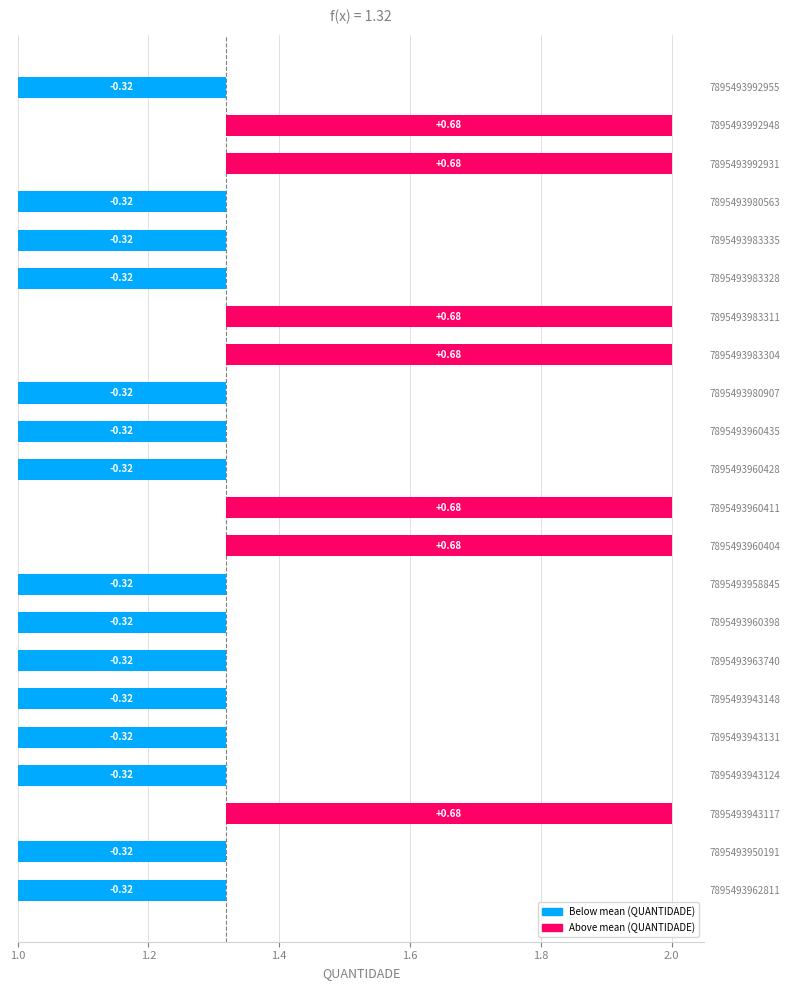

Rank the categories by value from highest to lowest.

7895493943117, 7895493960404, 7895493960411, 7895493983304, 7895493983311, 7895493992931, 7895493992948, 7895493962811, 7895493950191, 7895493943124, 7895493943131, 7895493943148, 7895493963740, 7895493960398, 7895493958845, 7895493960428, 7895493960435, 7895493980907, 7895493983328, 7895493983335, 7895493980563, 7895493992955